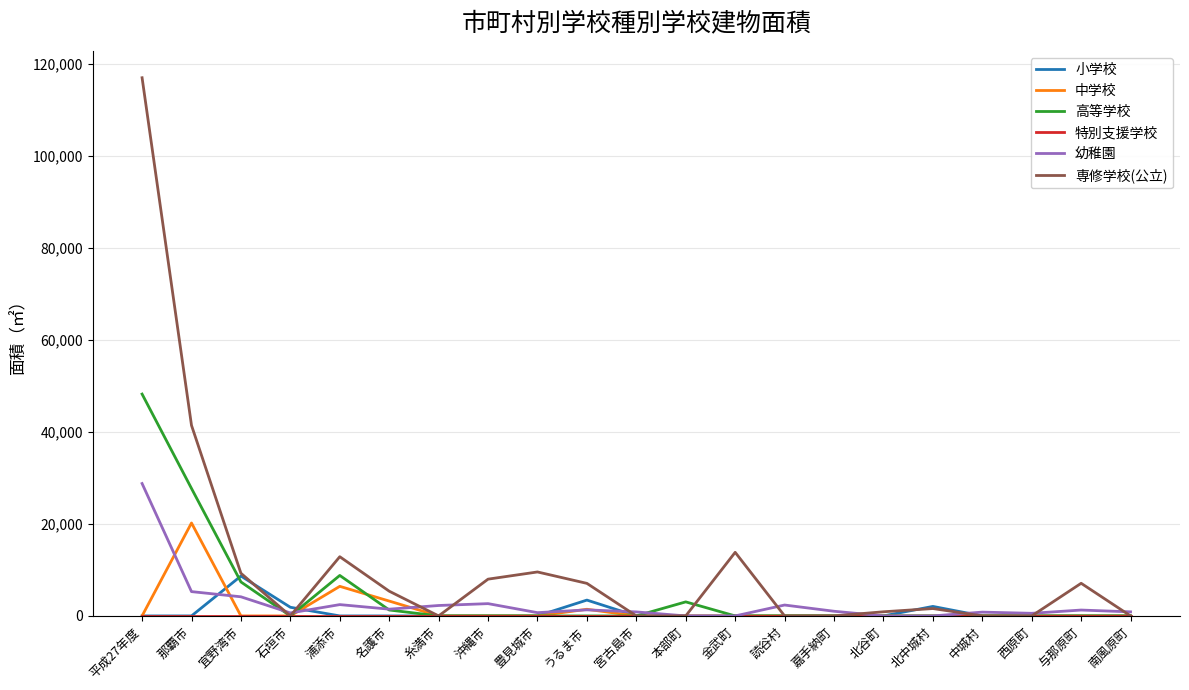

True or false: 専修学校(公立) has more than 0 interior local peaks.

True